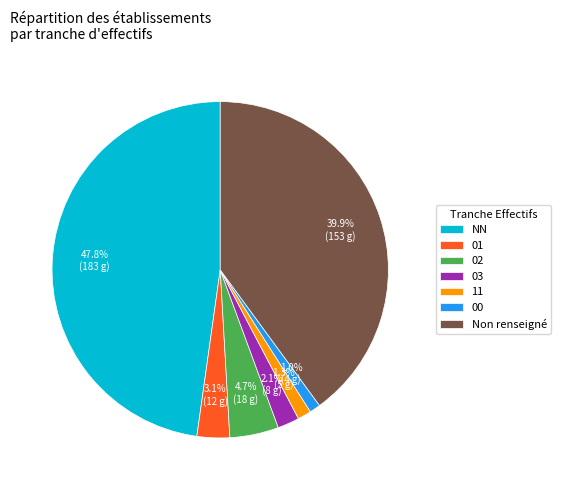

Which category has the biggest portion of the pie?

NN